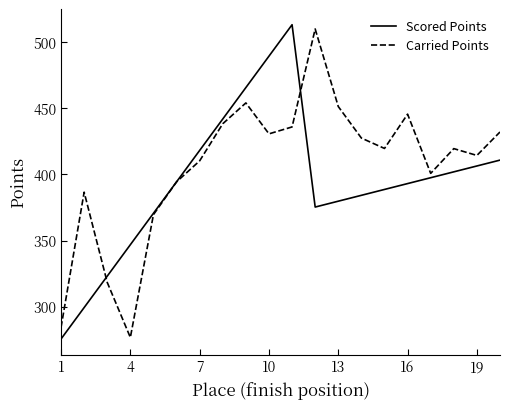

Which series has the largest total across all categories?

Carried Points